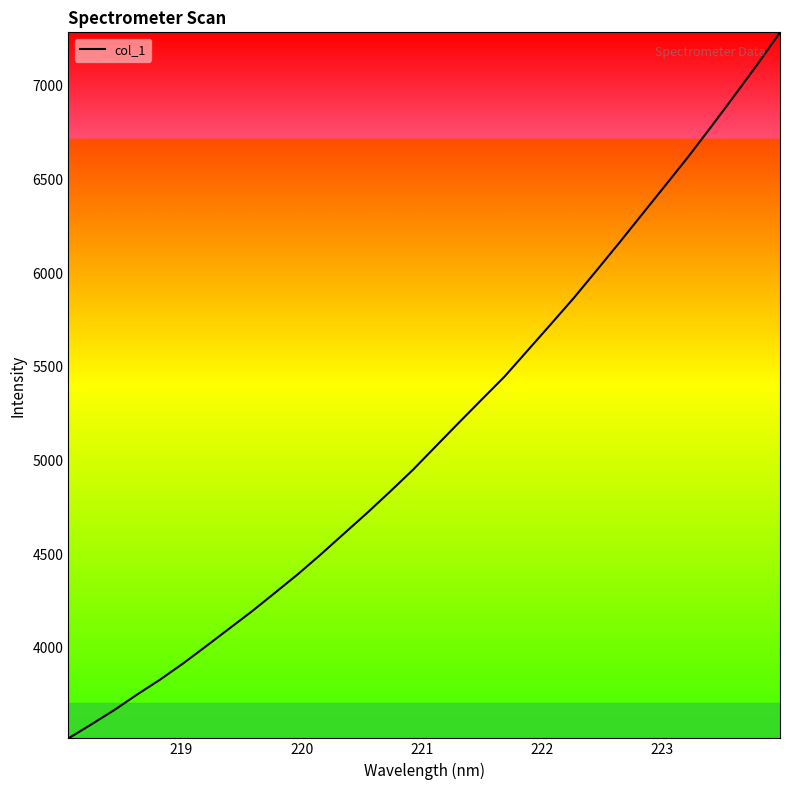

Count the number of categories in the chart.

32